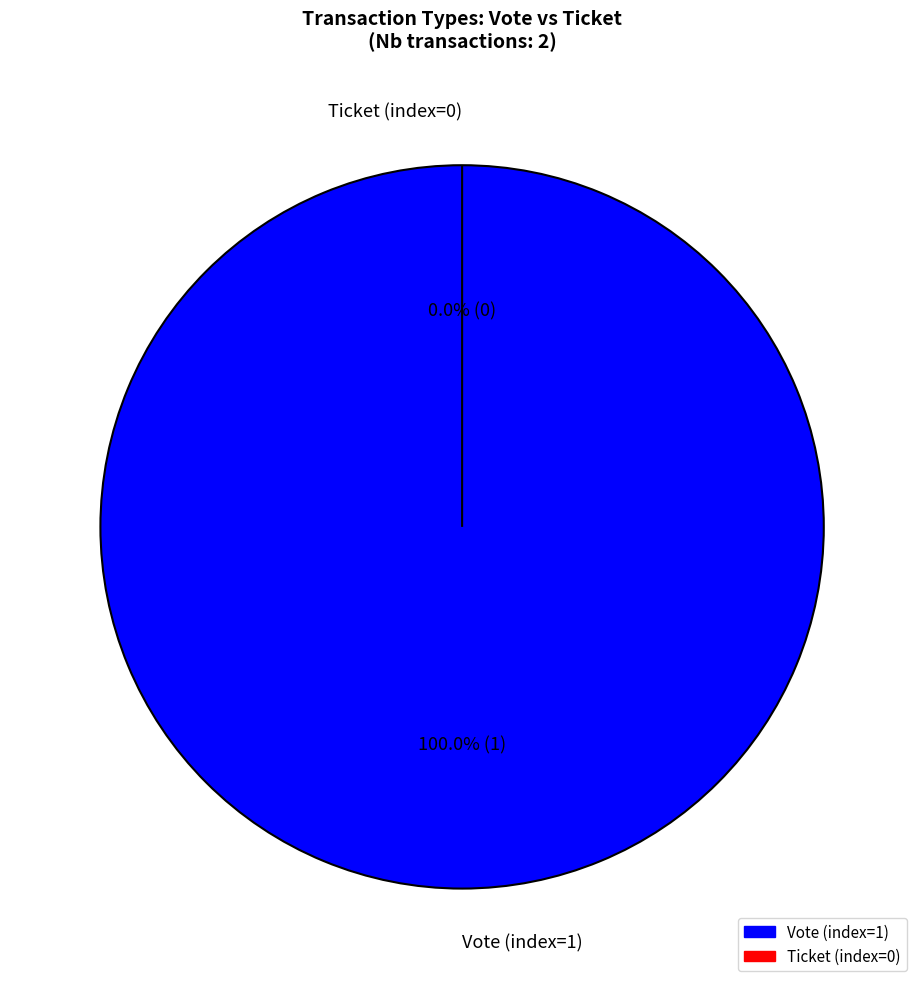

To the nearest percent, what is the combined percentage of Vote (index=1) and Ticket (index=0)?

100%